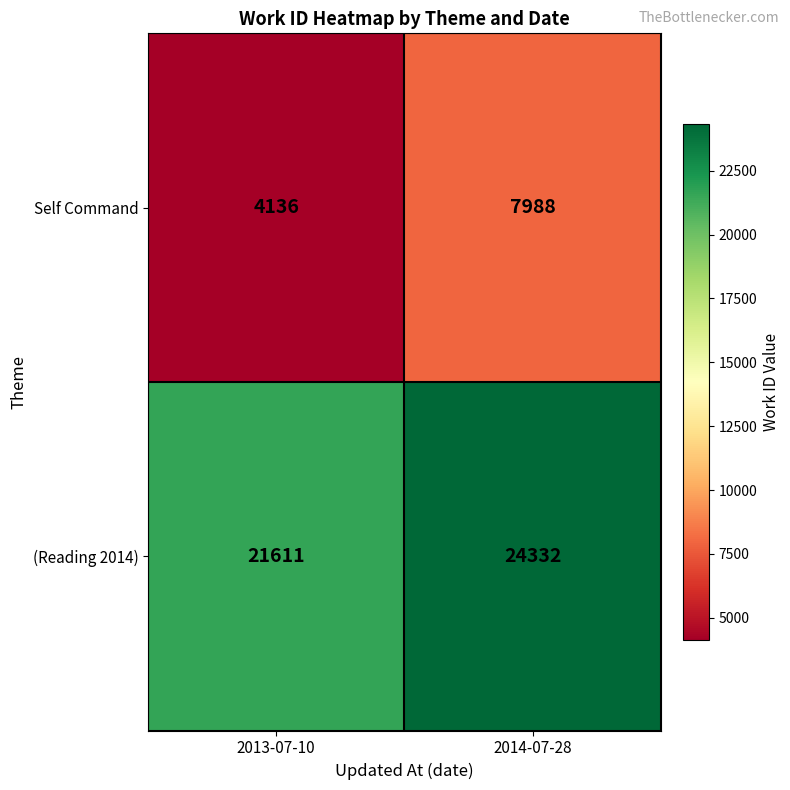

The value of (Reading 2014) at 2013-07-10 is 6649. True or false?

False